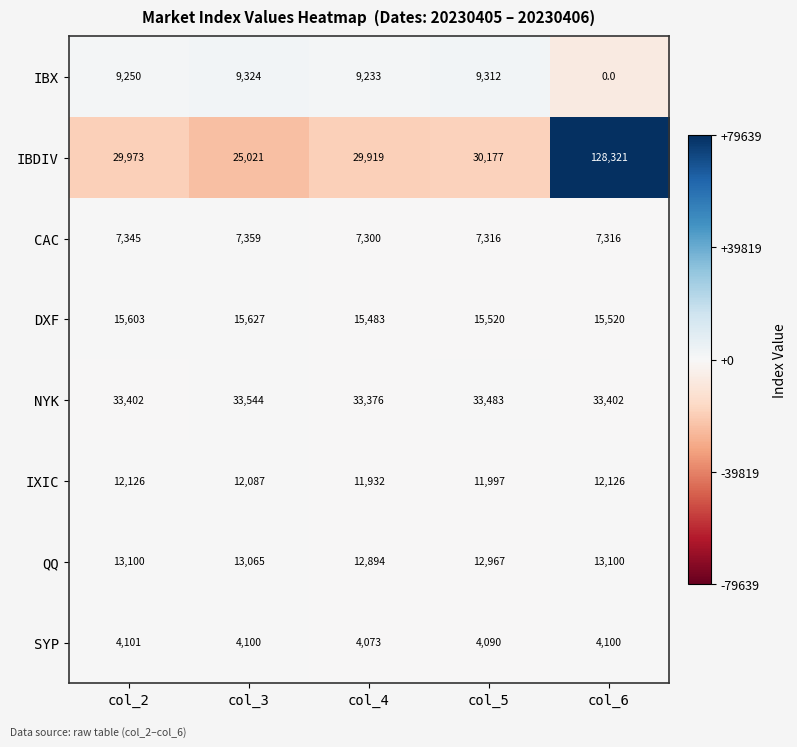

Count the number of data series in this chart.

8